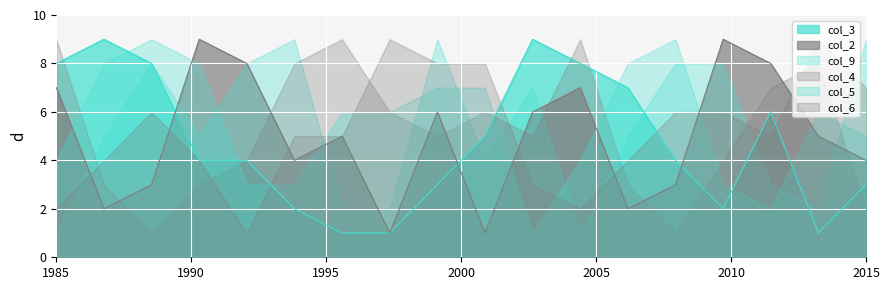

How many intersections are there between col_5 and col_6?

5